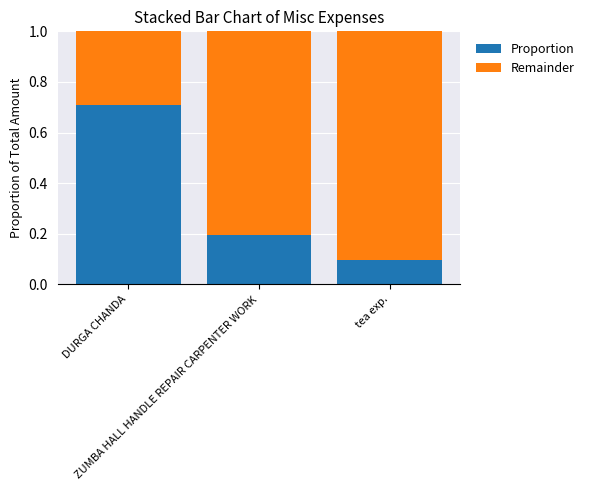

How many Proportion values are between 0 and 1?

3